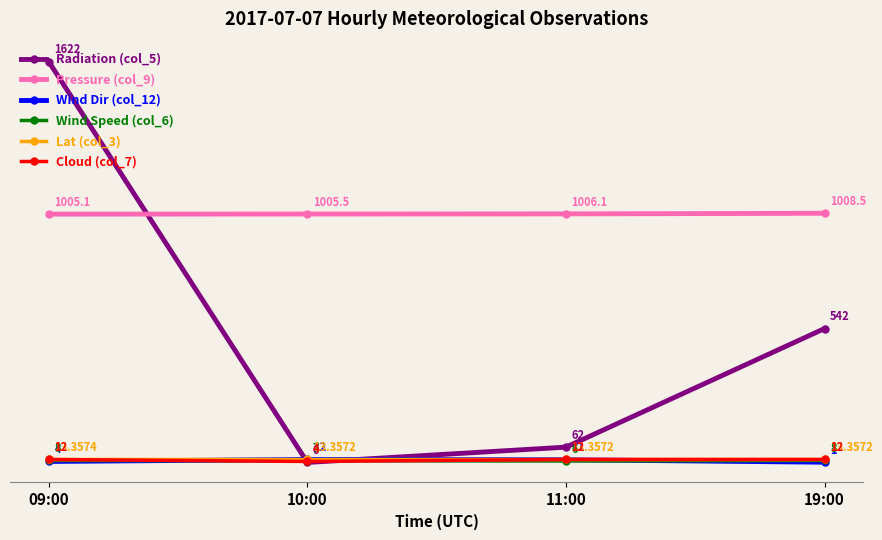

Where do Radiation (col_5) and Wind Dir (col_12) first cross each other?

09:00 and 10:00